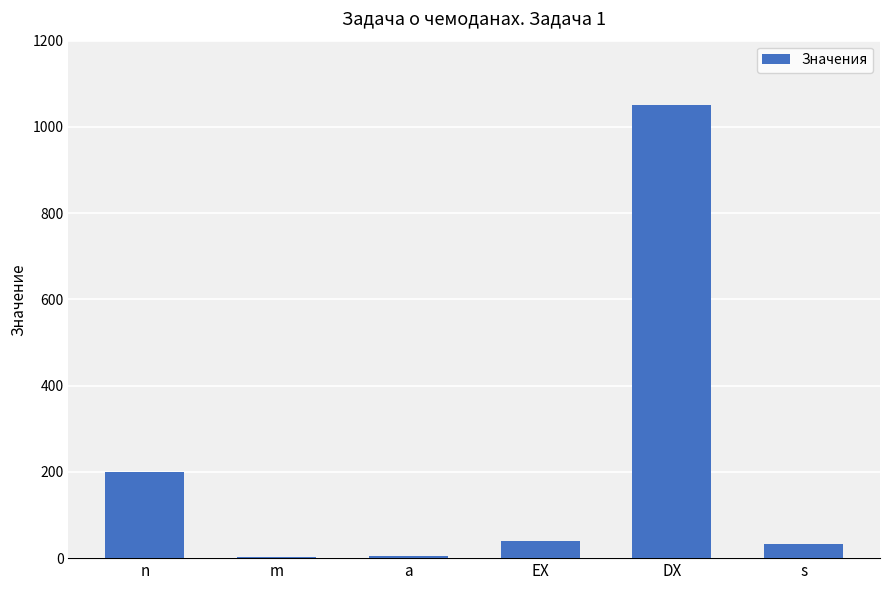

Which category has the highest value across all series?

DX